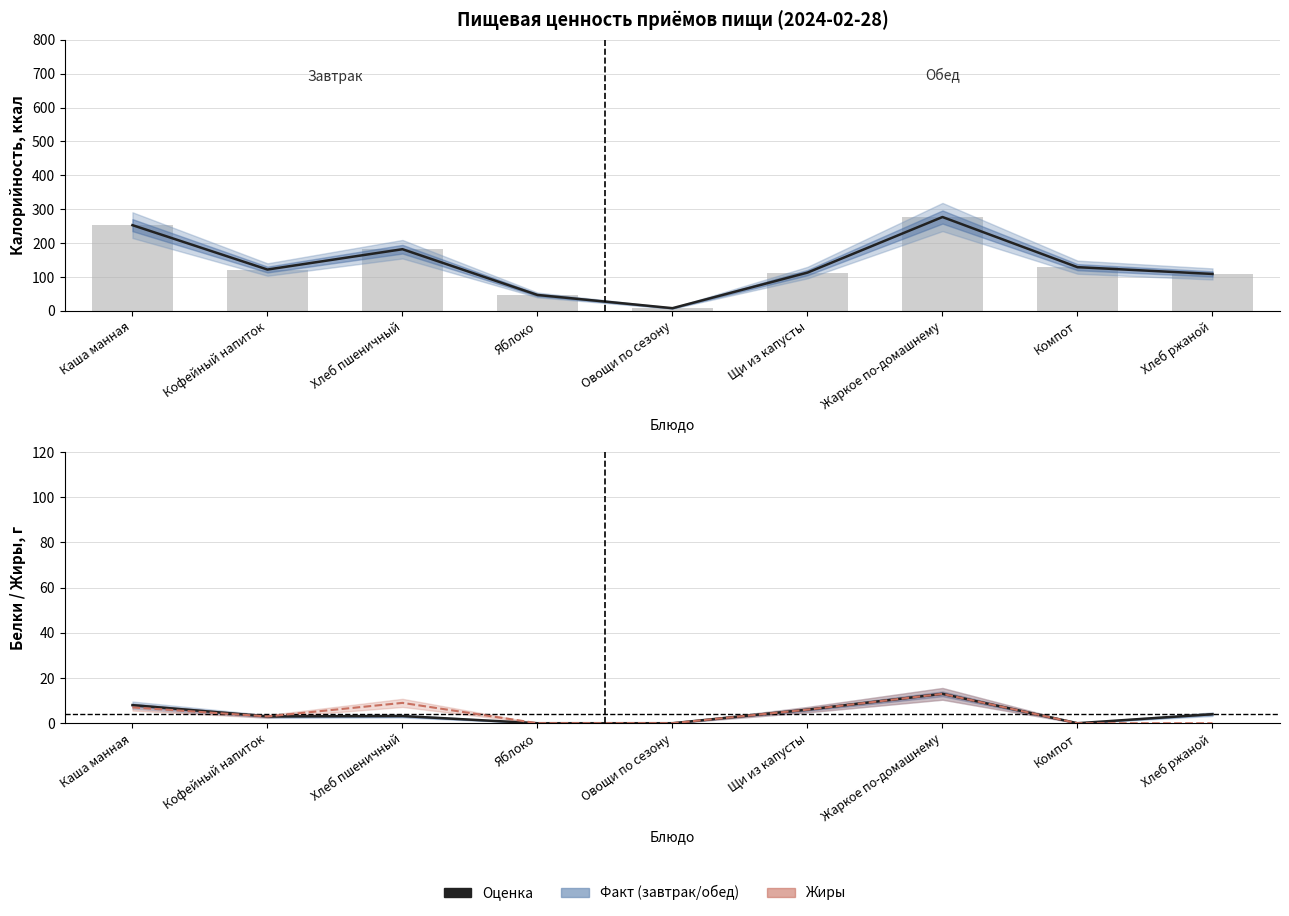

What is the spread (max minus min) of values at Жаркое по-домашнему?

264.0